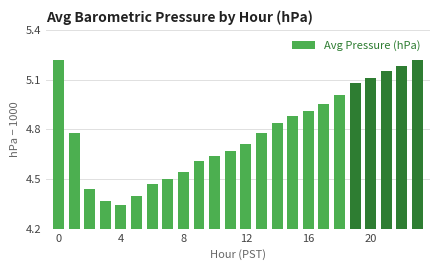

Are the bars horizontal?

No